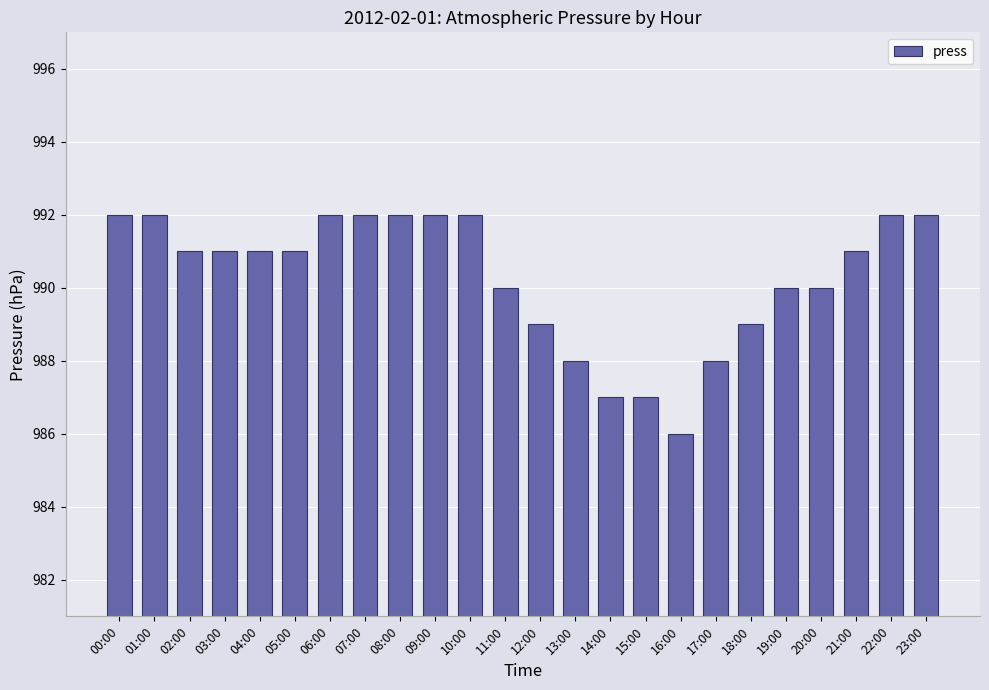

Which category has the lowest value across all series?

16:00